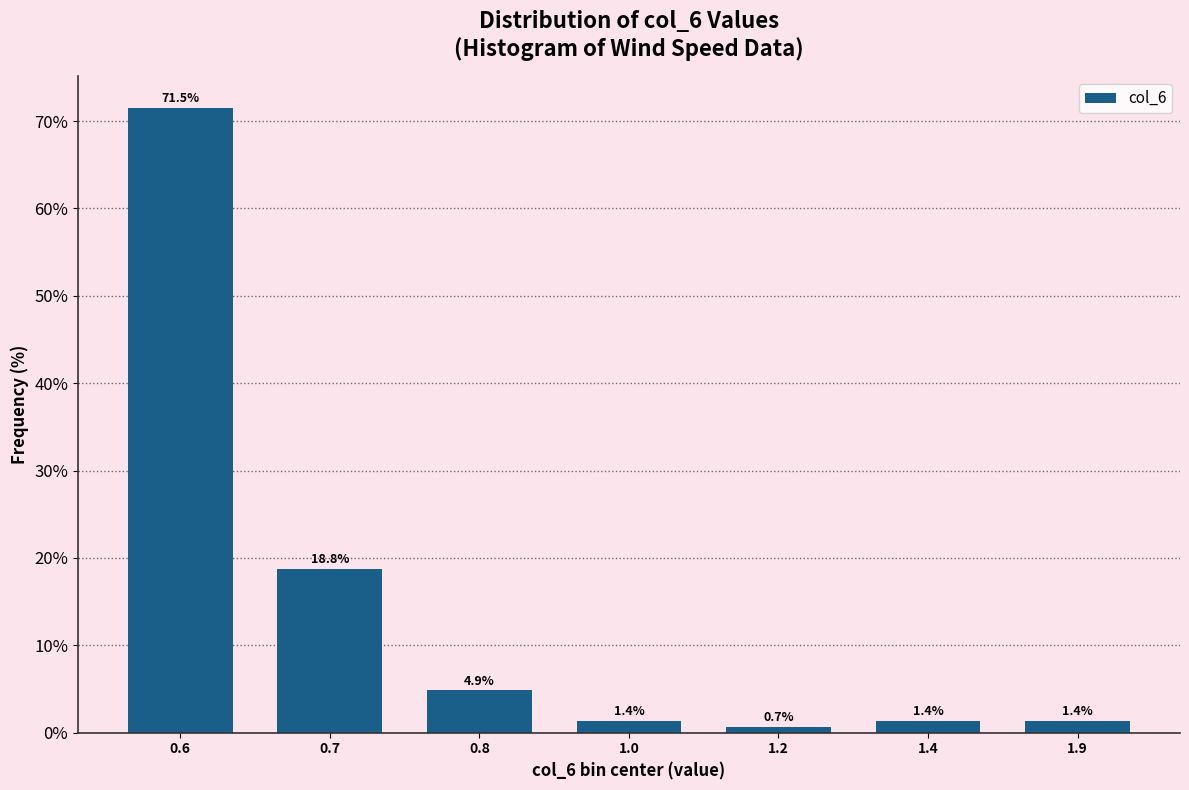

Reading right to left, transcribe all the data shown in this chart.

1.4	1.4	0.7	1.4	4.9	18.8	71.5